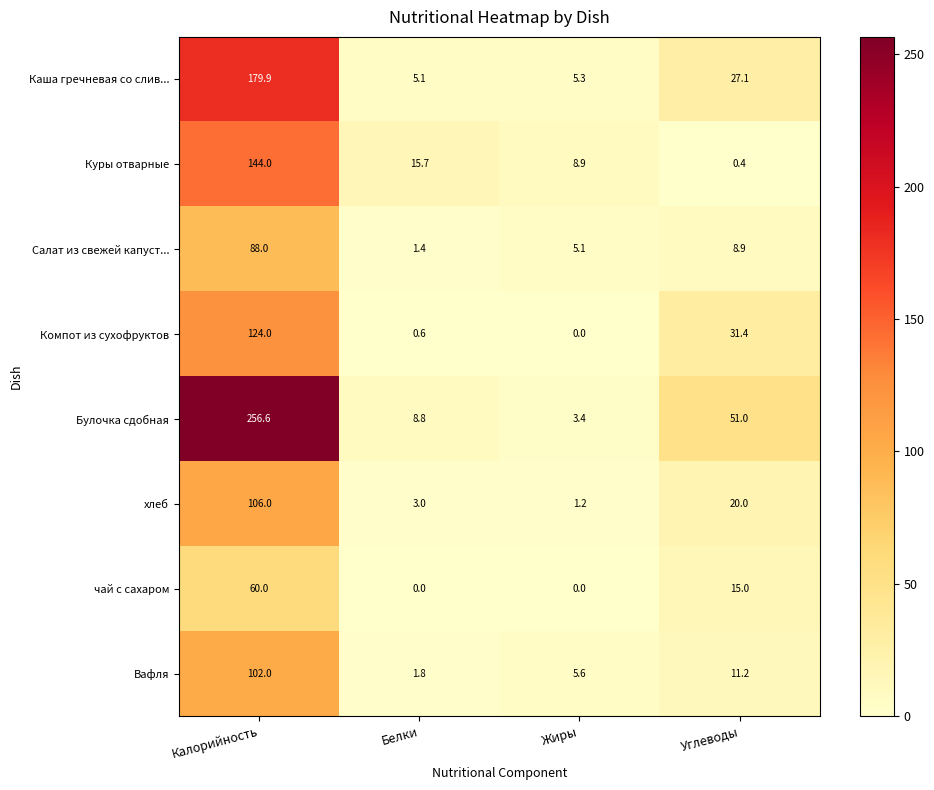

At which label does хлеб first exceed 20?

Калорийность